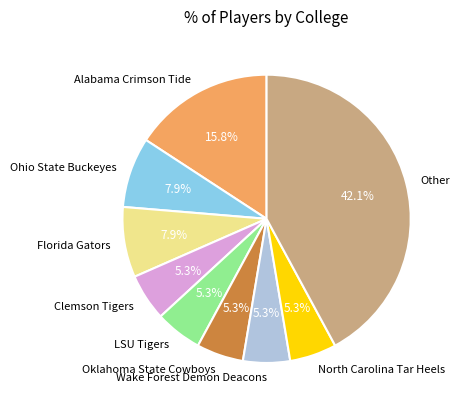

To the nearest percent, what is the combined percentage of Alabama Crimson Tide and Other?

58%